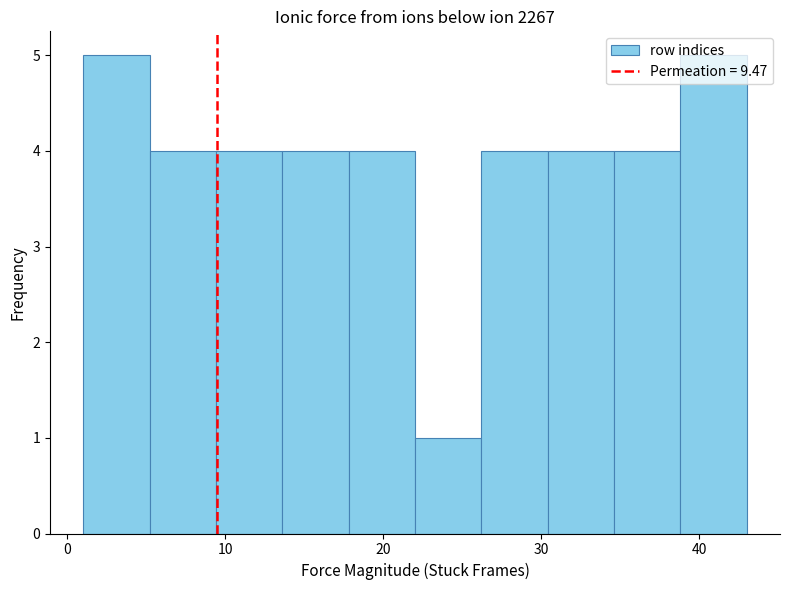

What is the height of the bar covering 26.2 to 30.4 on the x-axis? Neither the bar edges nor the heights are printed on the chart, so give them approximately, as read against the axes.

4